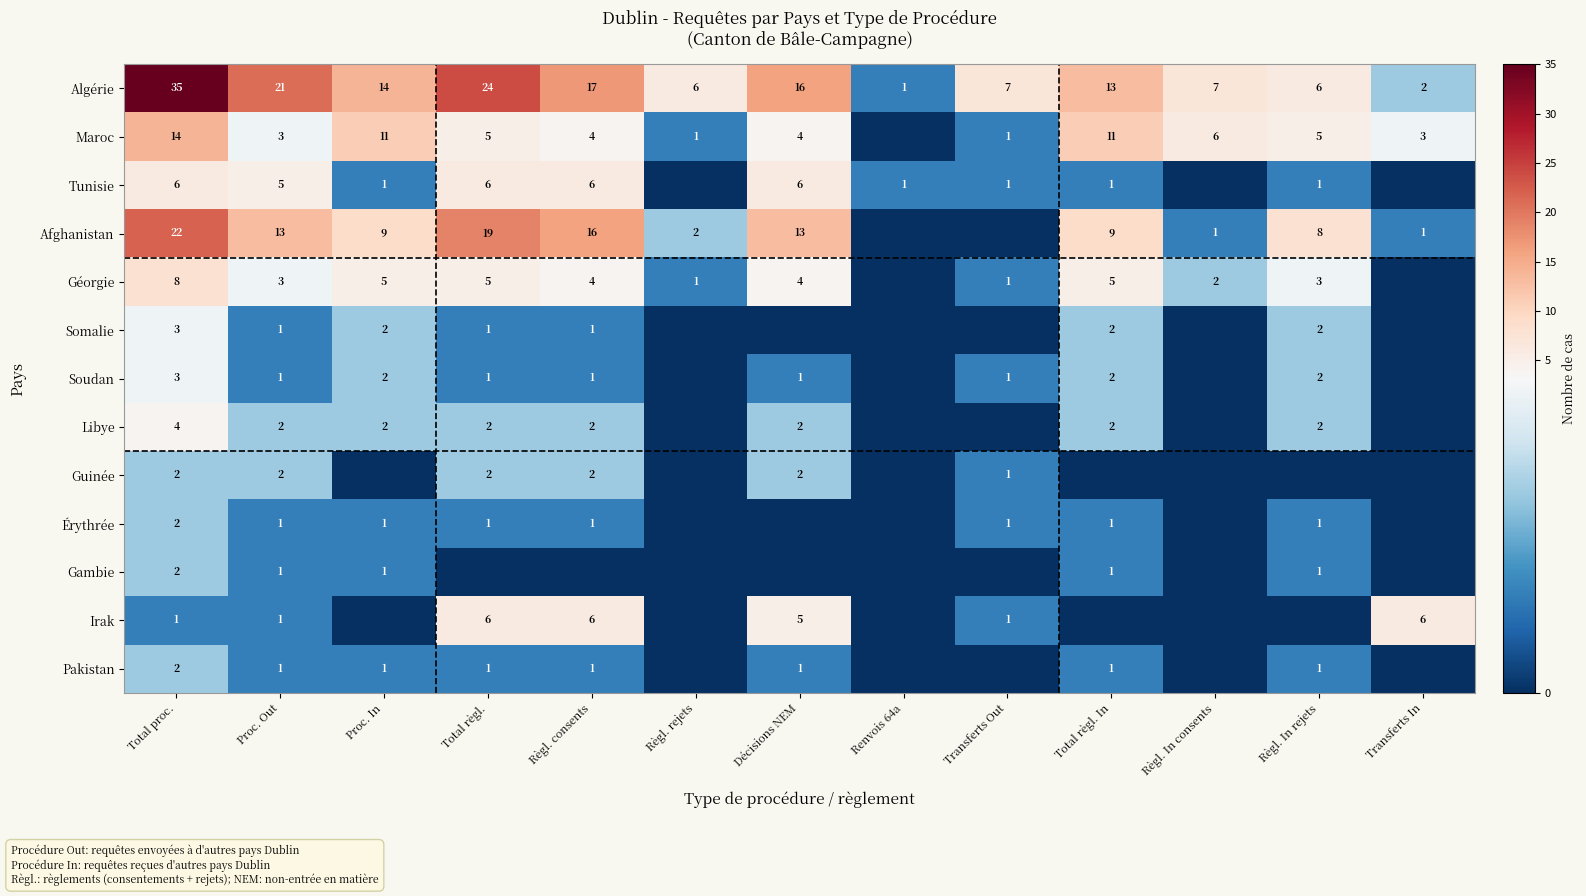

What is the difference between the highest and lowest values at Règl. In consents?

7